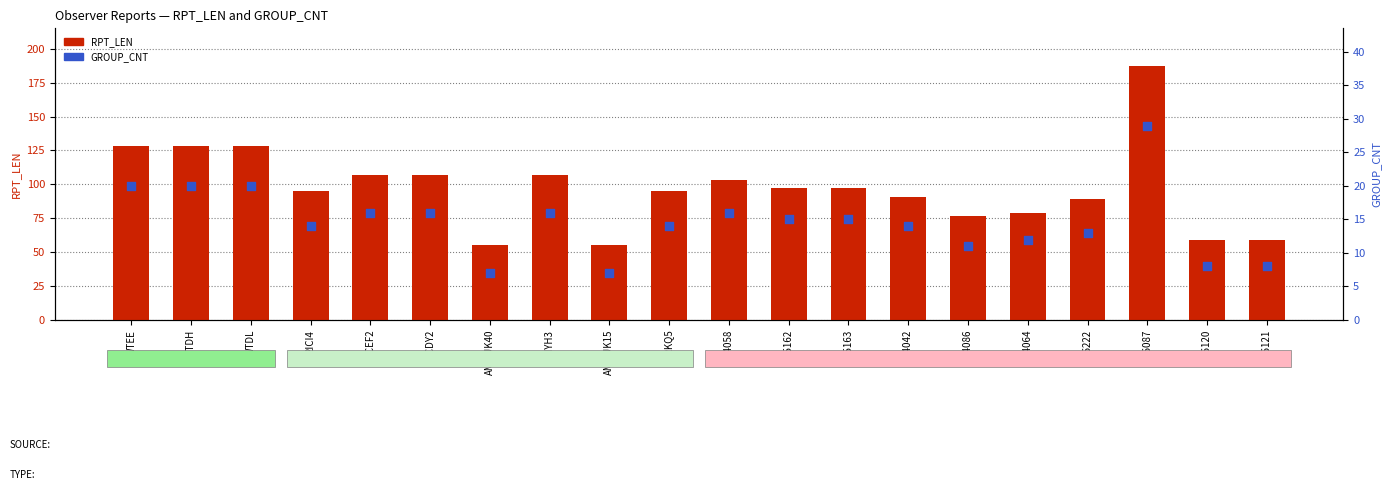

What are all the series names shown in the legend?

RPT_LEN, GROUP_CNT